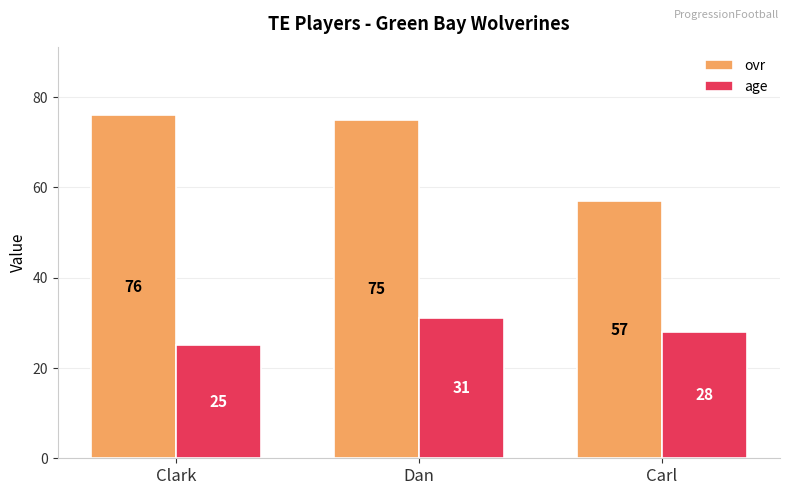

What is the label of the 3rd bar from the left?

Carl